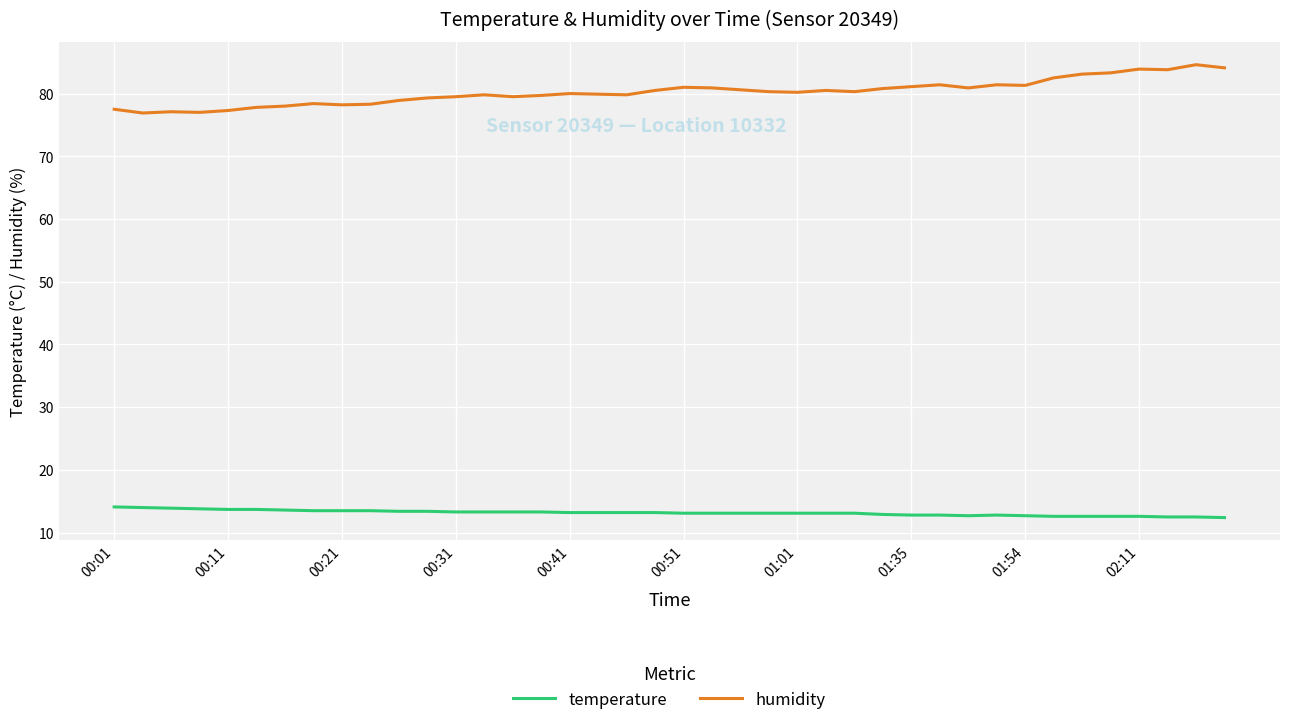

What is the difference between the maximum and minimum values in the temperature series?

1.7